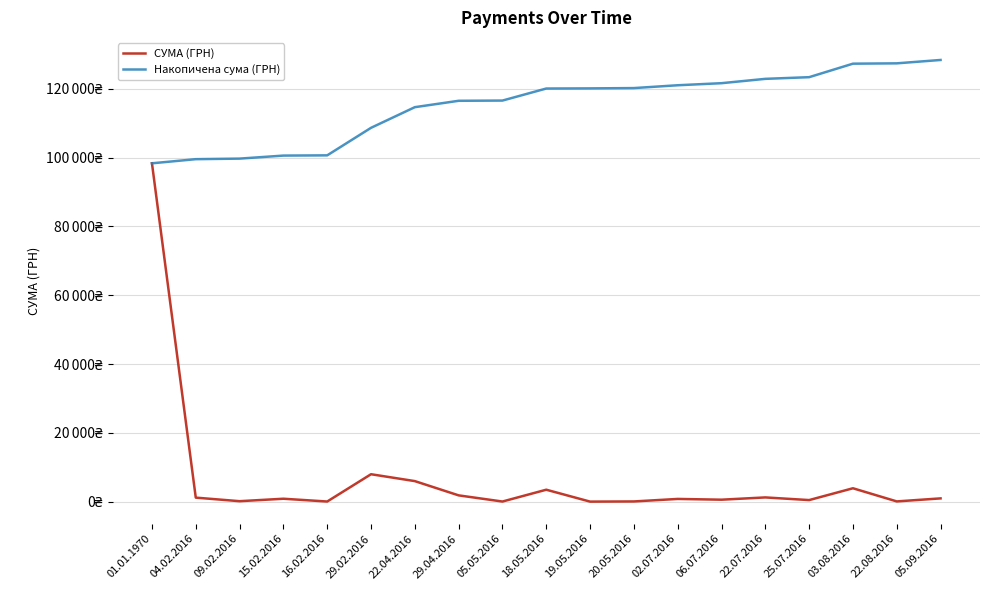

Which series has the widest spread of values?

СУМА (ГРН)